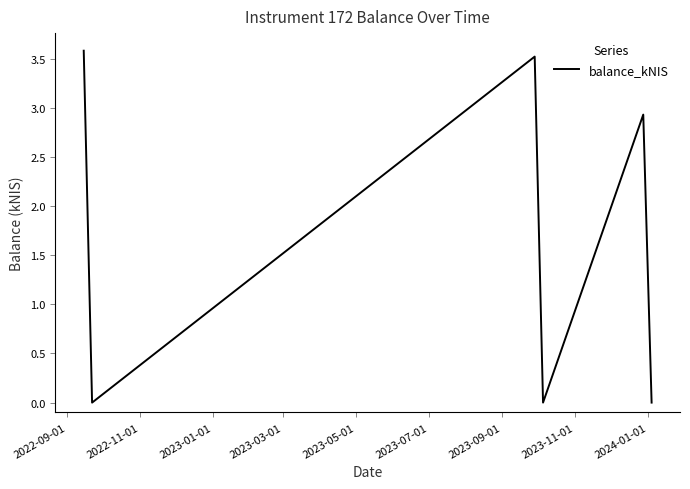

What is the maximum value shown in the chart?

3.6